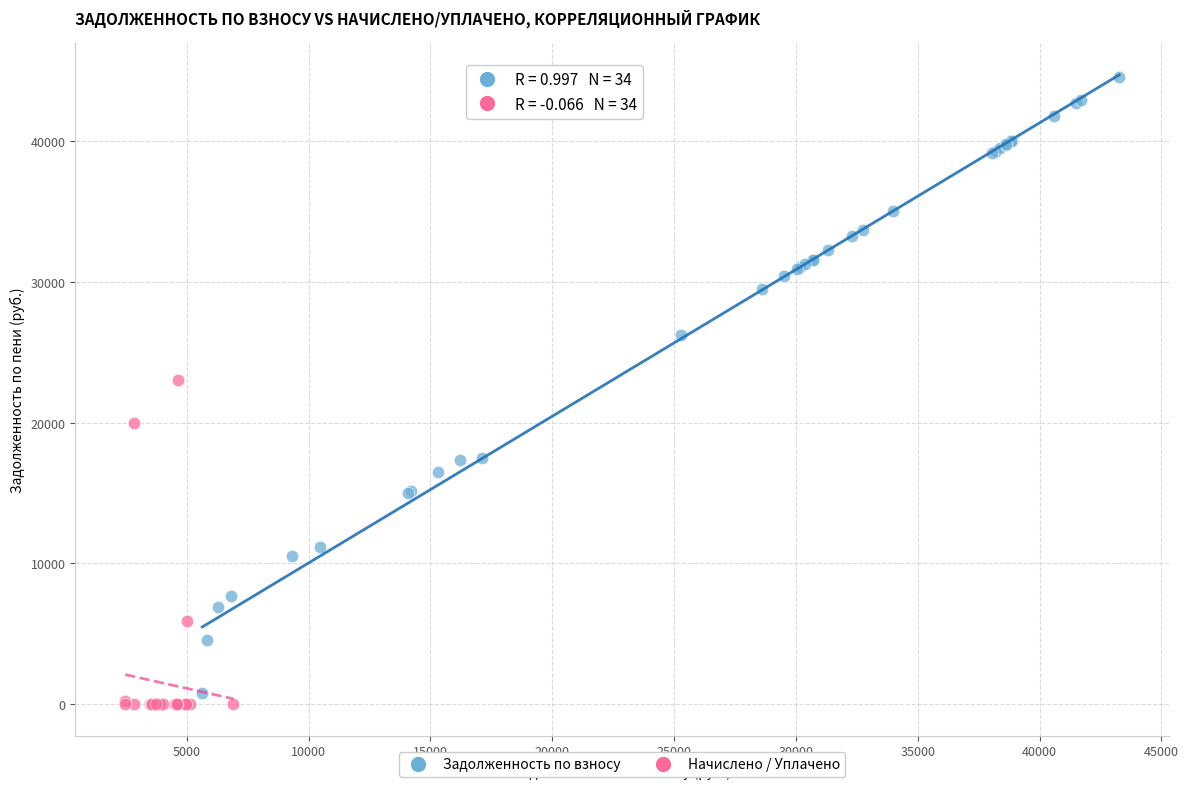

Which series has the largest Y range (max minus min)?

Задолженность по взносу